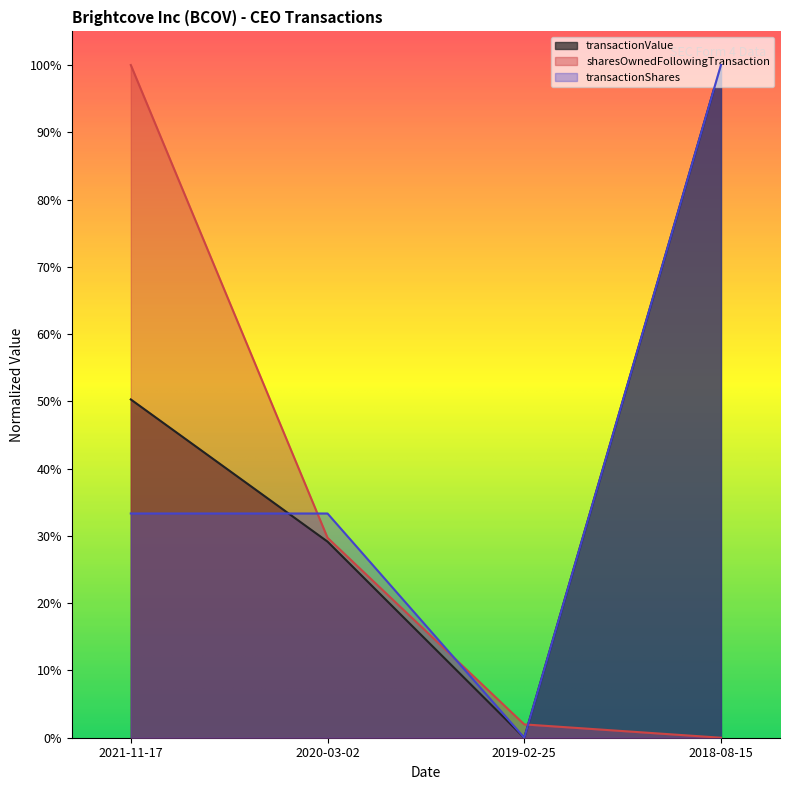

What is the difference between the transactionValue values at 2018-08-15 and 2019-02-25?

1.0